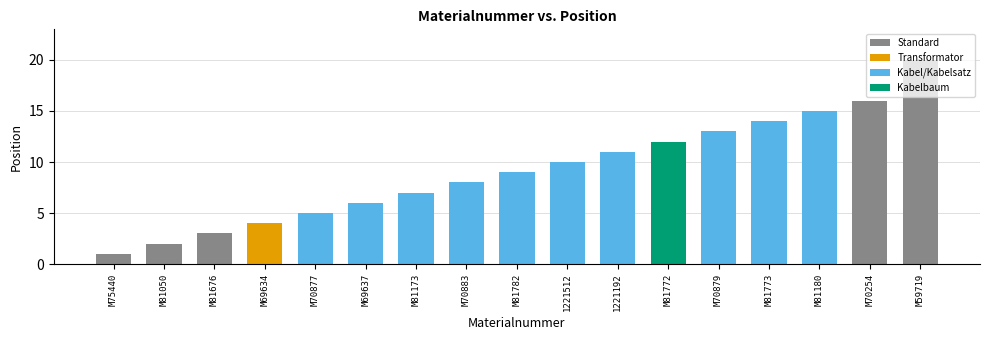

Rank the categories by value from lowest to highest.

M75440, M81050, M81676, M69634, M70877, M69637, M81173, M70883, M81782, 1221512, 1221192, M81772, M70879, M81773, M81180, M70254, M59719